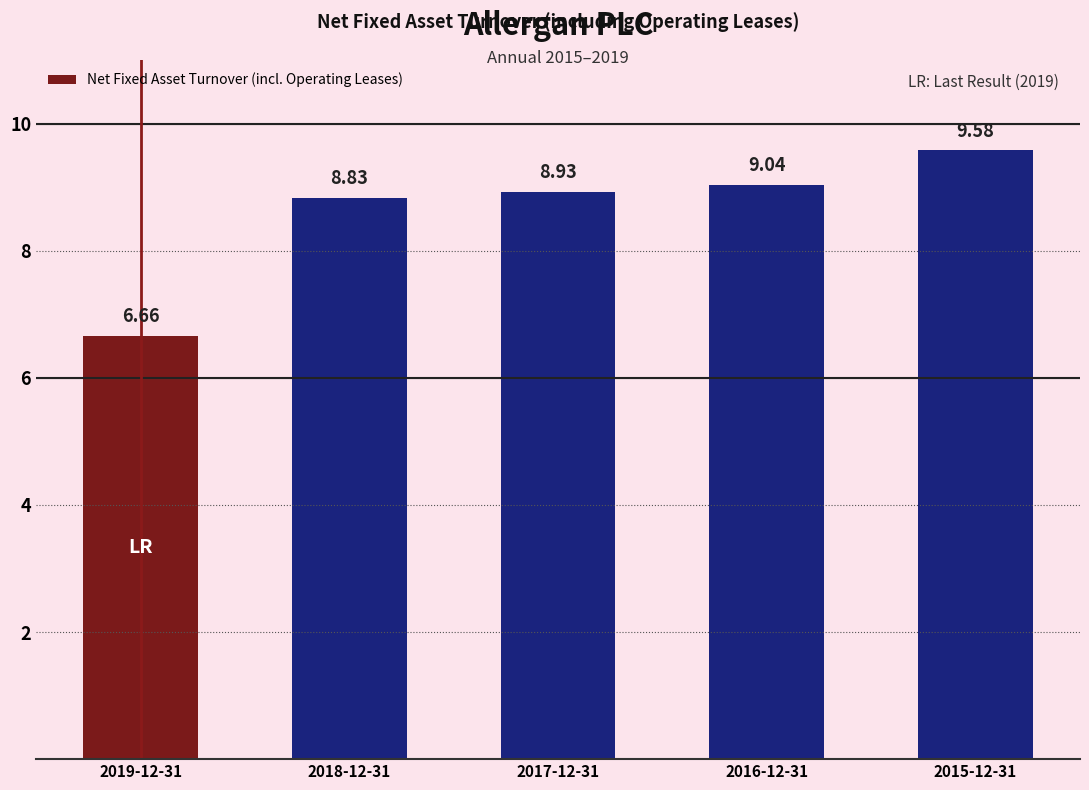

How many bars are there in total?

5